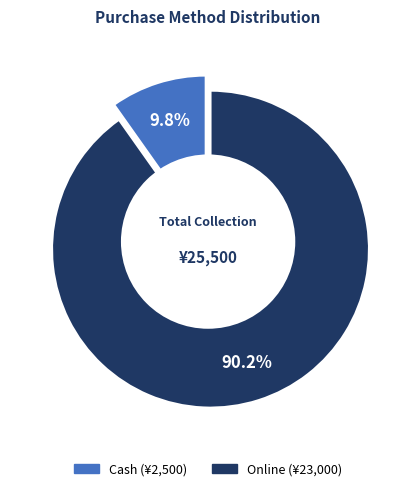

What percentage is NOT represented by Online?

9.8%